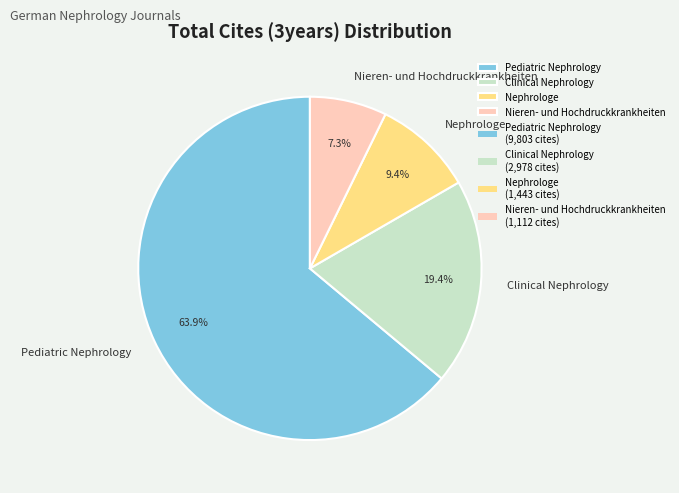

How many segments does this pie chart have?

4